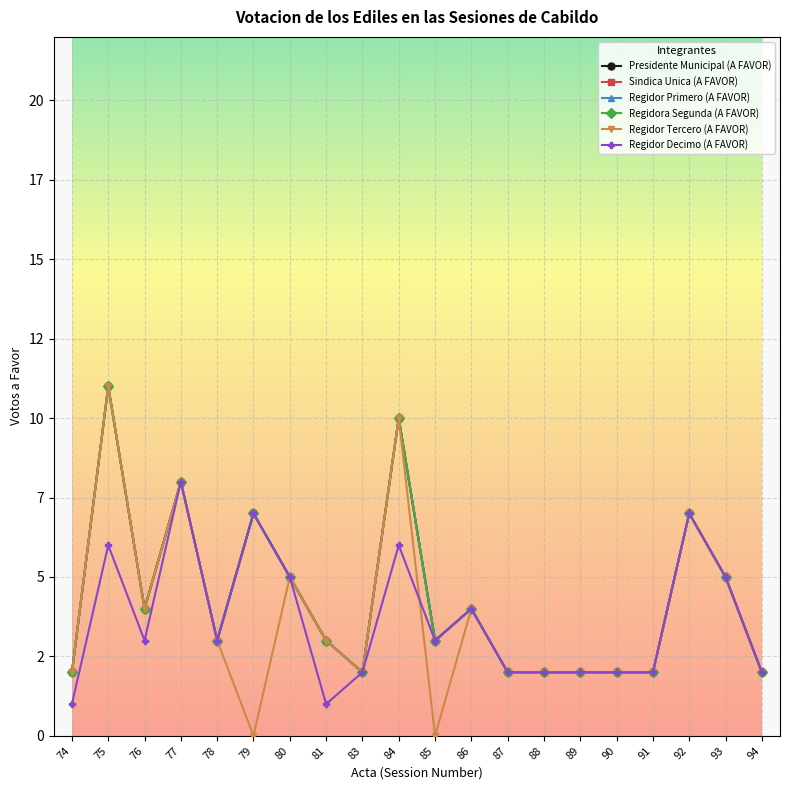

What is the approximate value of Regidor Primero (A FAVOR) at 84?

10